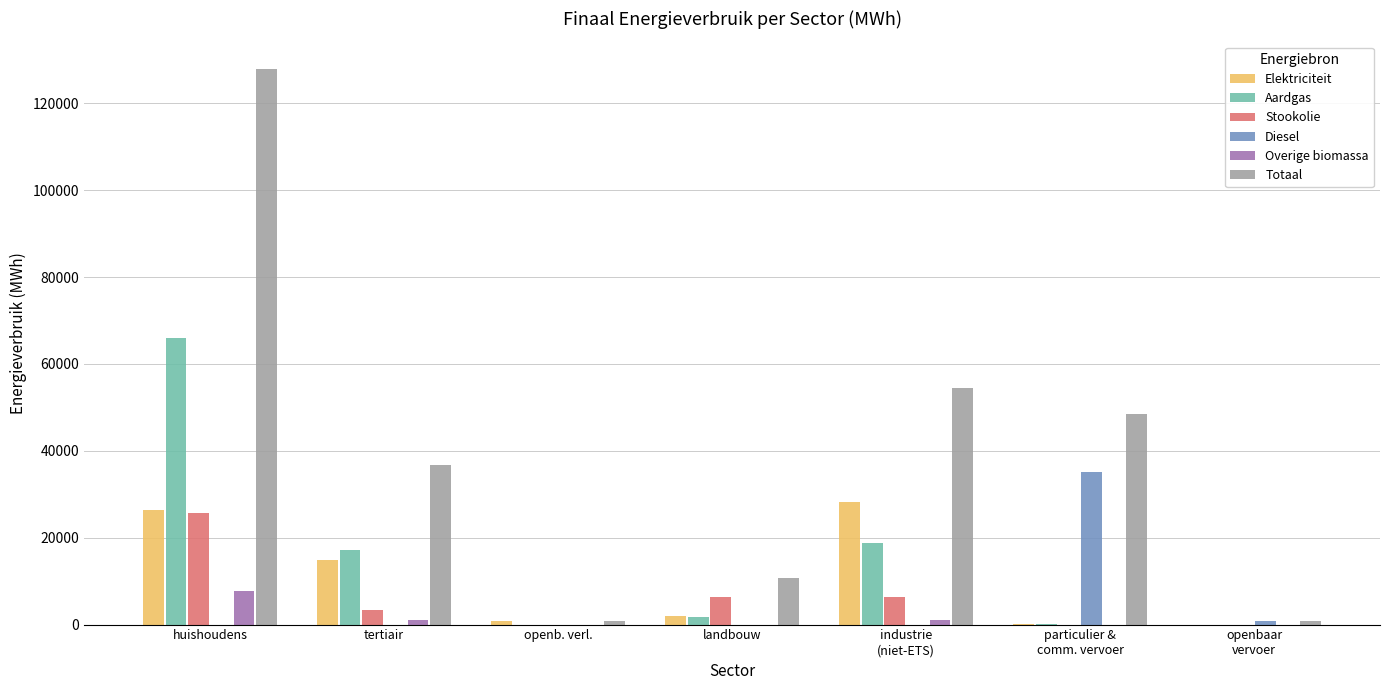

What is the total value across all series at huishoudens?

253526.5